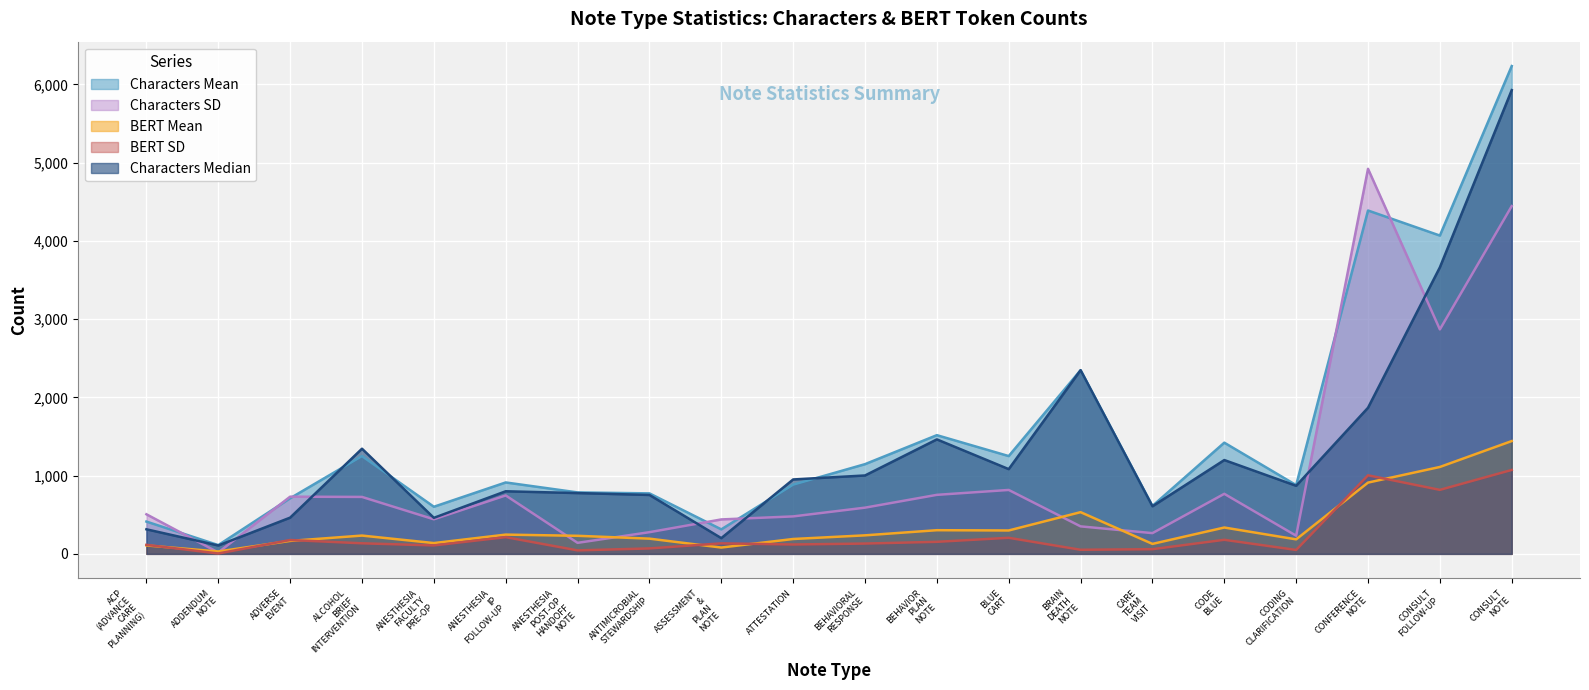

How many data points in Characters Median are less than 951?

10